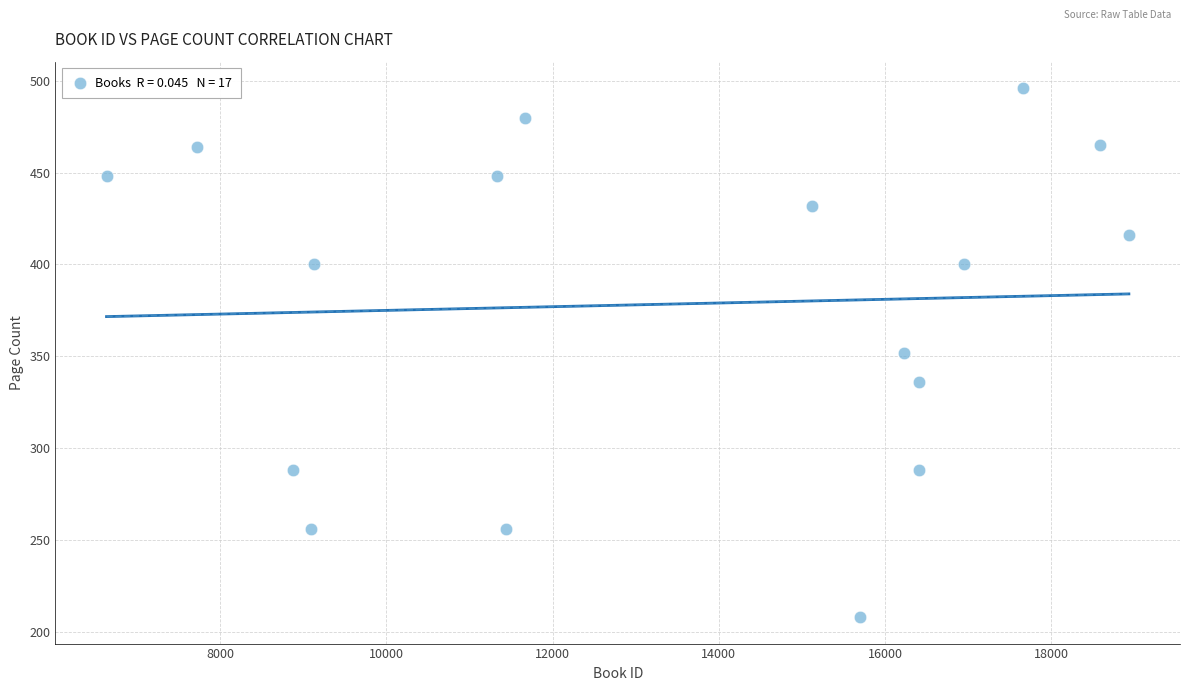

What is the range of X values (max minus min)?

12303